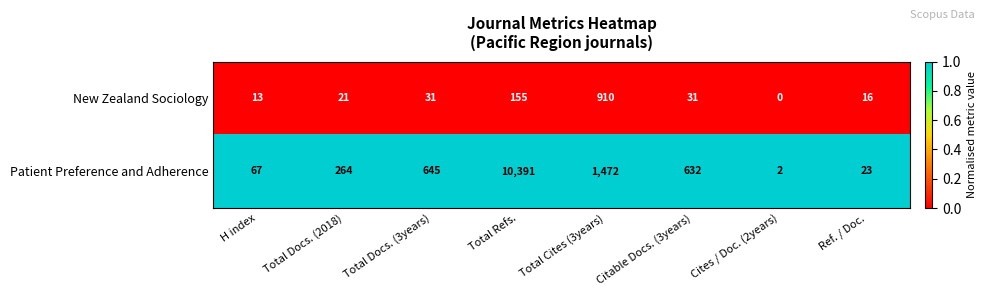

How many categories are shown in the chart?

8